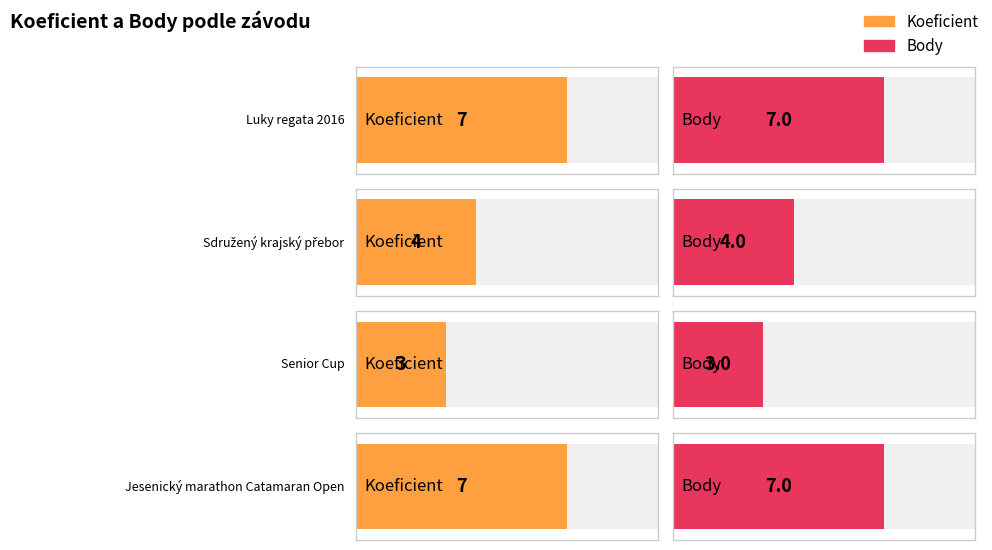

At which category is the sum across all series the highest?

Luky regata 2016